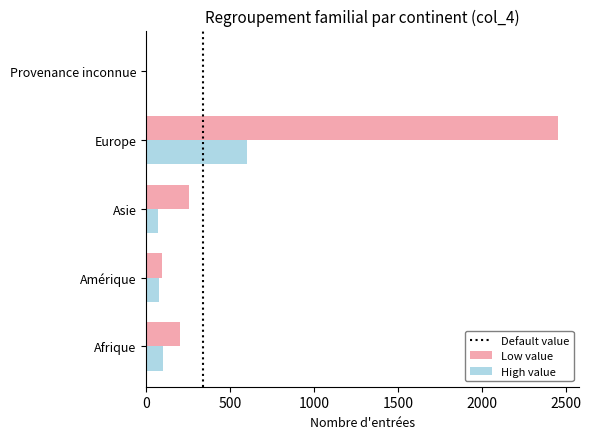

Between Europe and Provenance inconnue, which series saw the biggest shift?

Low value